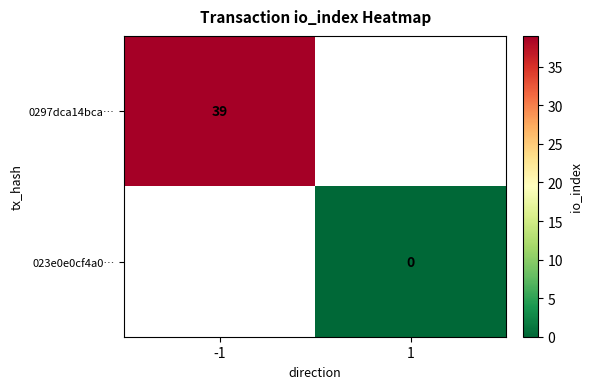

How many categories are shown in the chart?

2